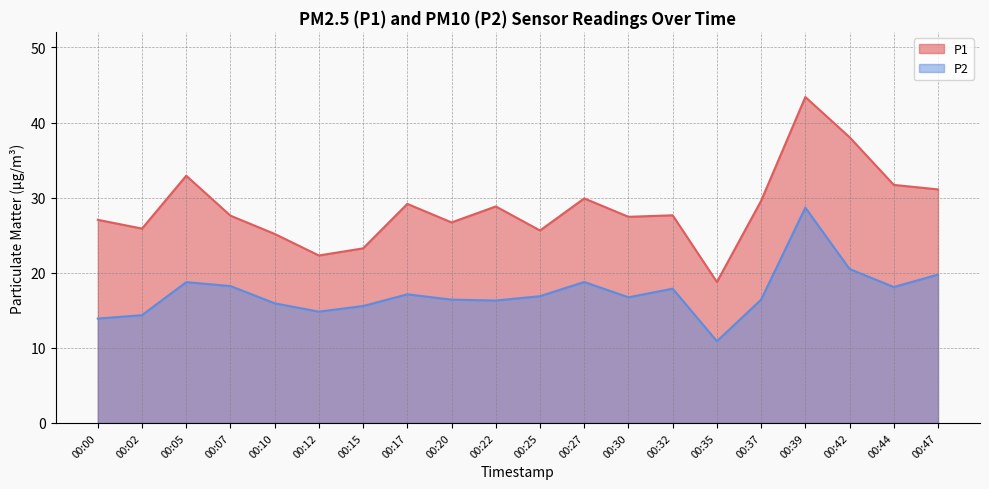

What is the total value across all series at 00:10?

41.1